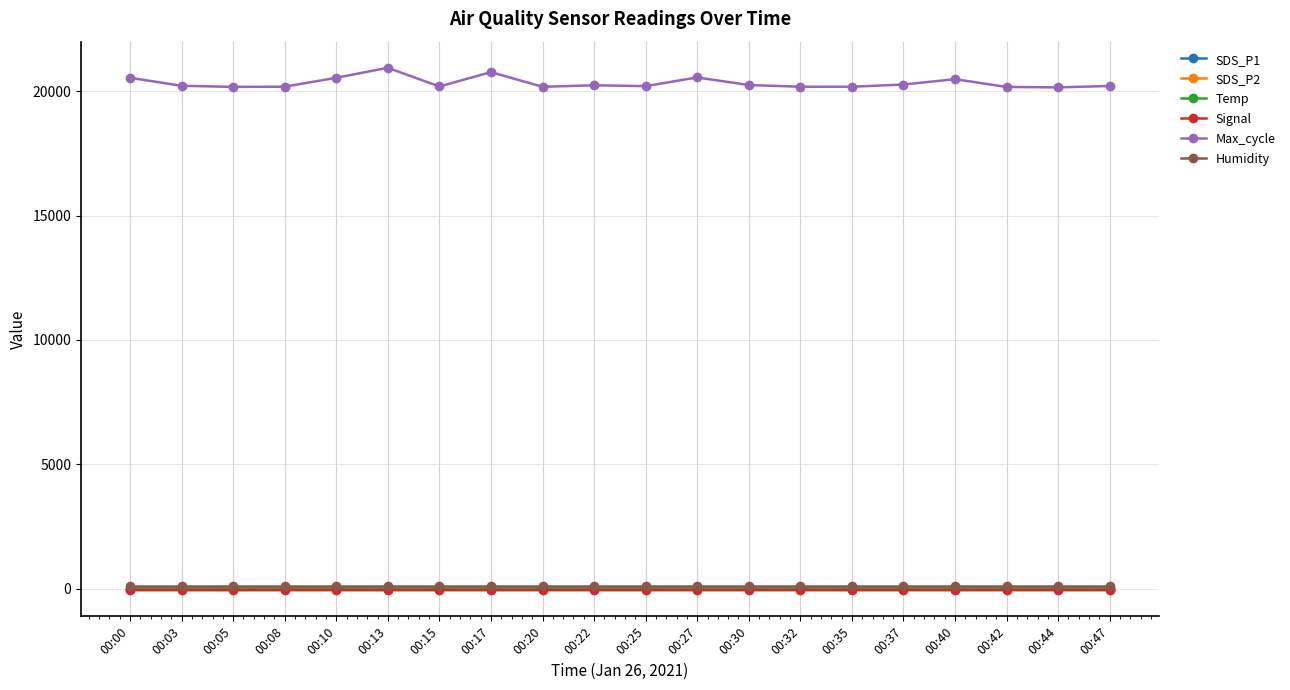

How many series are shown in this chart?

6